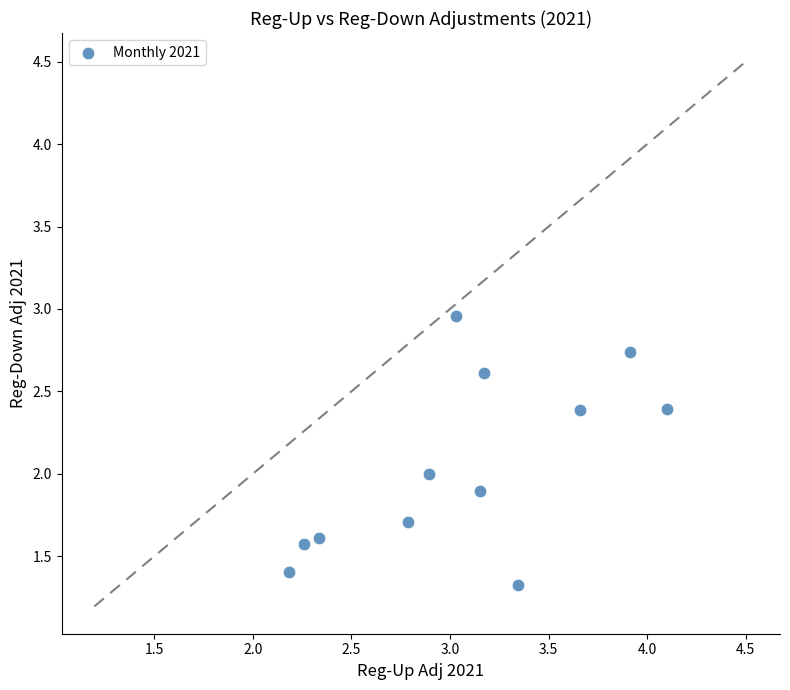

What is the range of X values (max minus min)?

1.9